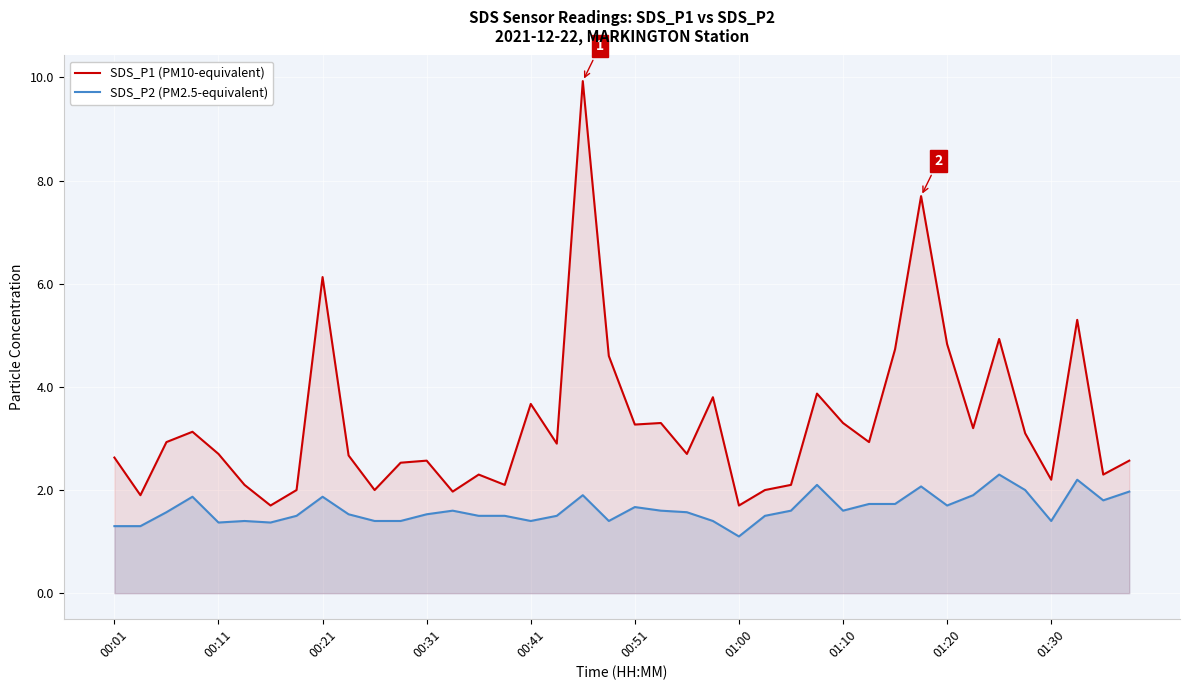

What is the difference between the SDS_P1 (PM10-equivalent) values at 17 and 21?

0.4